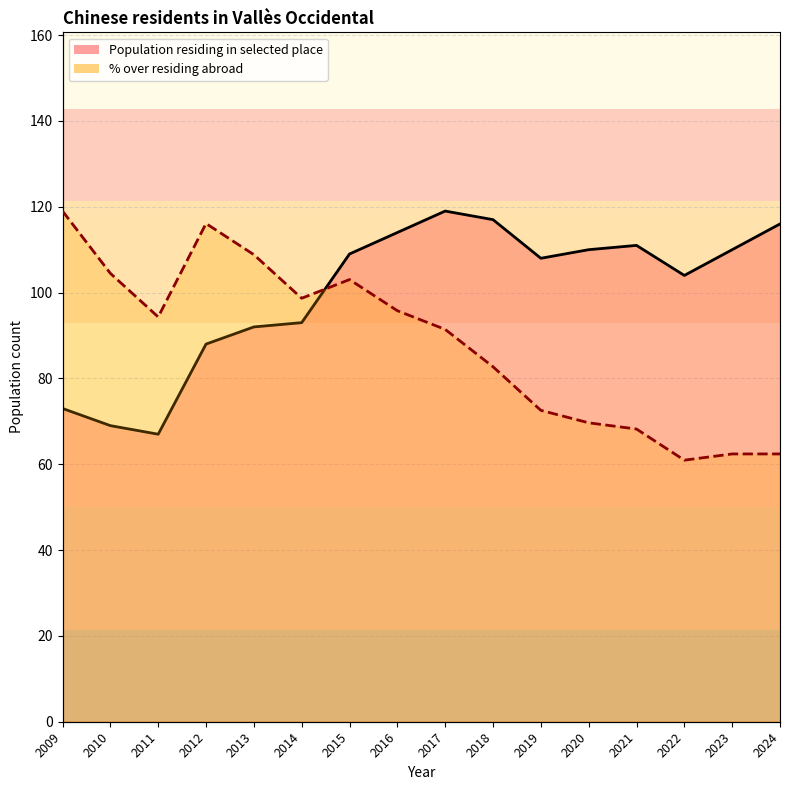

How many values in the % over residing abroad series are below 94?

8